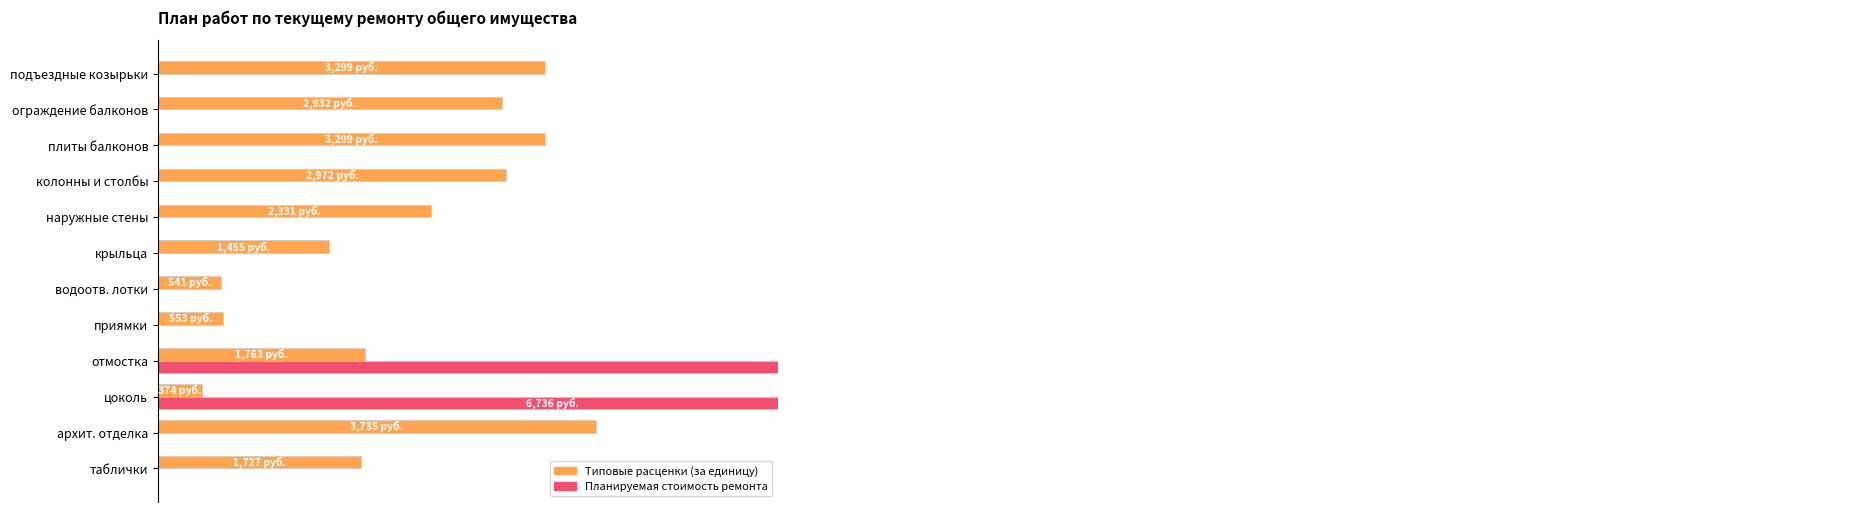

The Типовые расценки (за единицу) series shows 25.1 at подъездные козырьки. True or false?

False